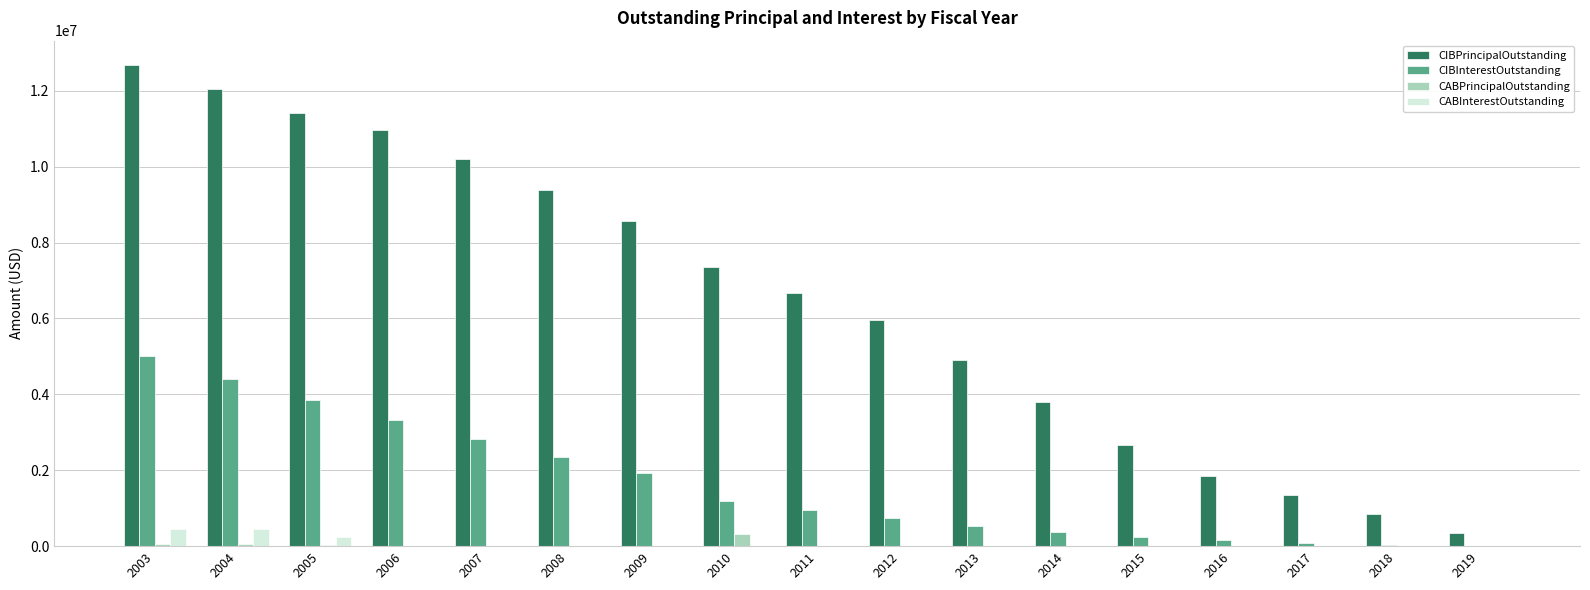

What is the maximum value shown in the chart?

12685000.0